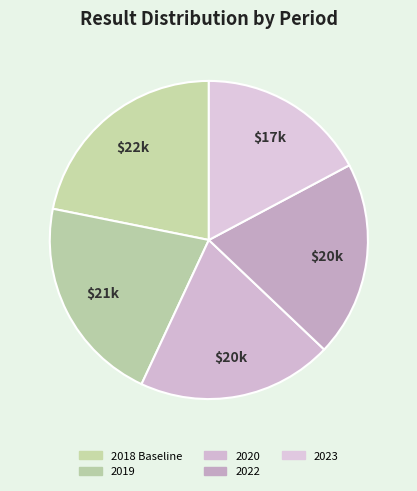

Which slice is the largest?

2018 Baseline